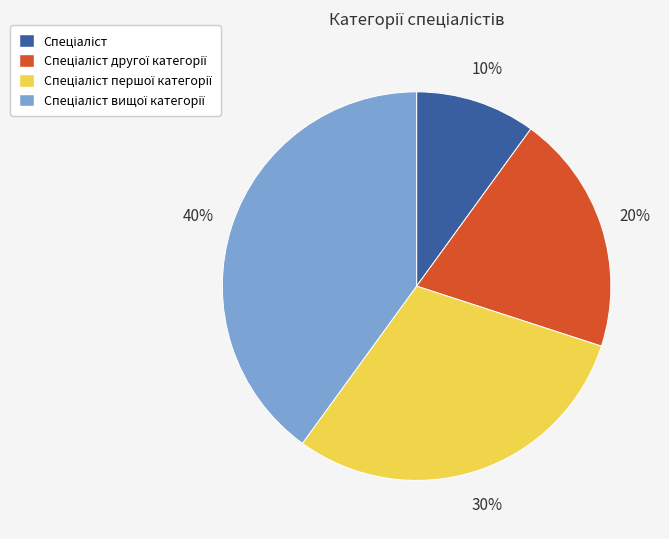

To the nearest percent, what is the difference between the largest and smallest slice percentages?

30%